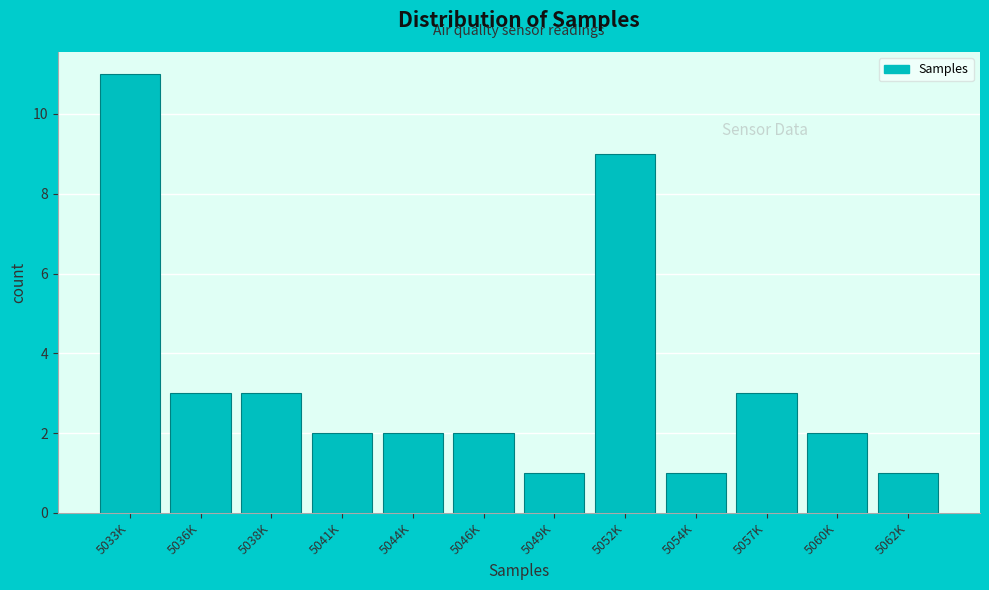

Reading left to right, what are all the values shown in this chart?

11	3	3	2	2	2	1	9	1	3	2	1